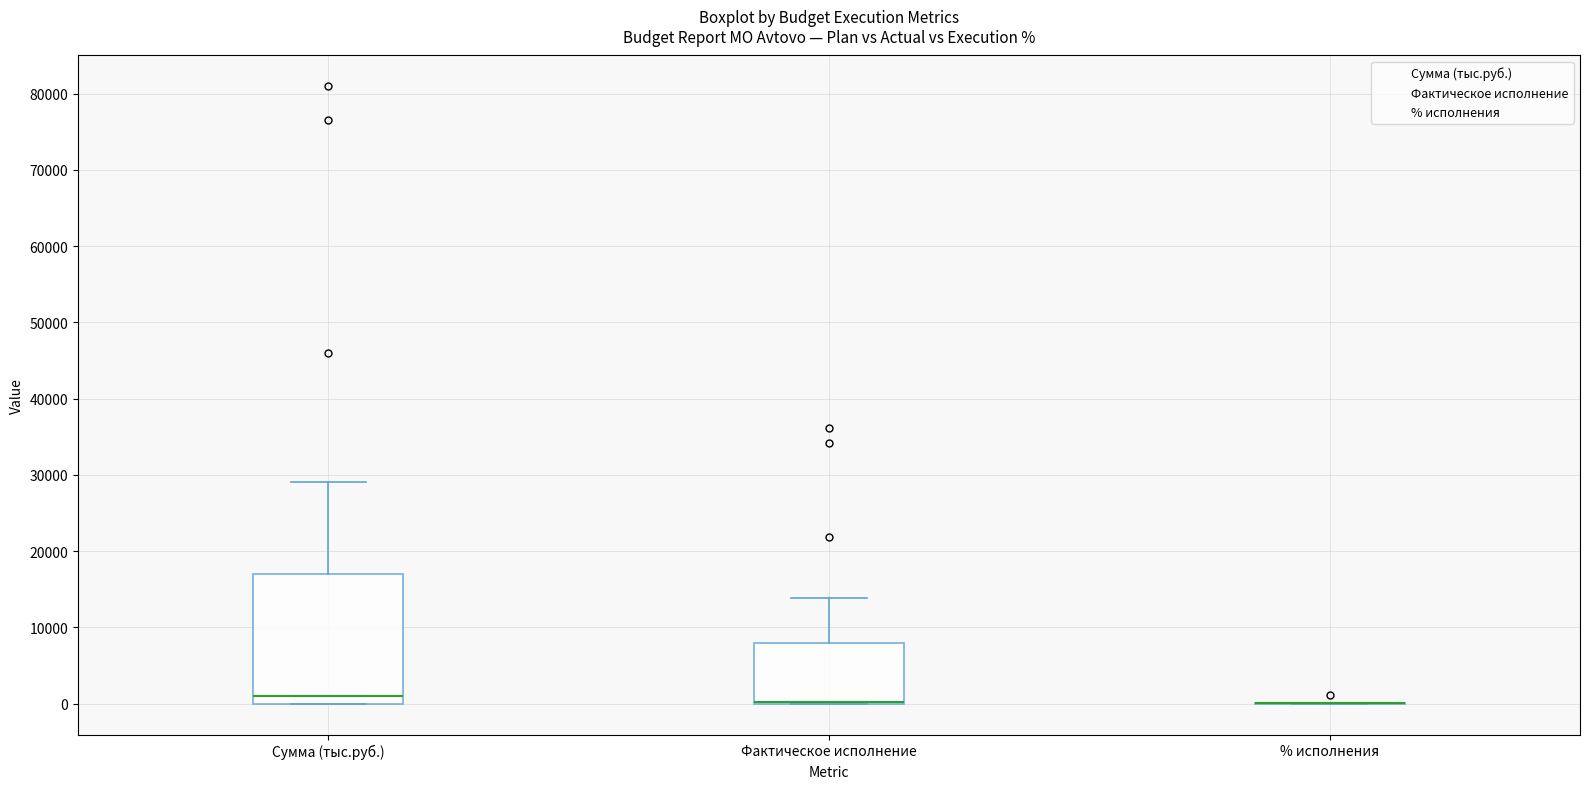

Comparing the boxes themselves (not the whiskers), which one is the tallest?

Сумма (тыс.руб.)